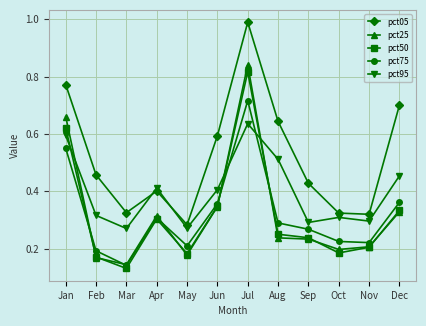

What is the total value across all series at Apr?

1.7